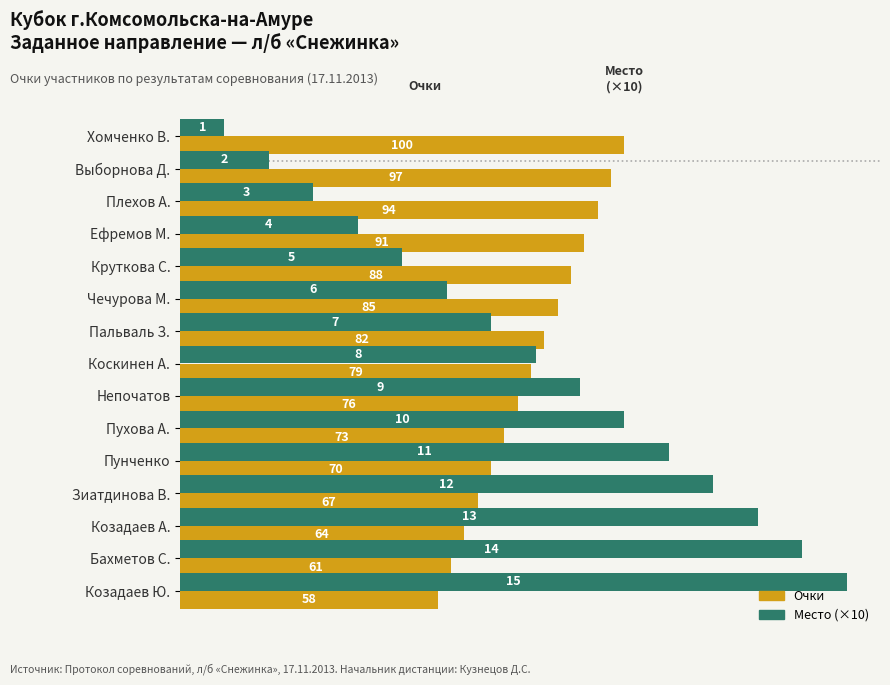

List the labels in order of Очки value, largest first.

Хомченко В., Выборнова Д., Плехов А., Ефремов М., Круткова С., Чечурова М., Пальваль З., Коскинен А., Непочатов, Пухова А., Пунченко, Зиатдинова В., Козадаев А., Бахметов С., Козадаев Ю.